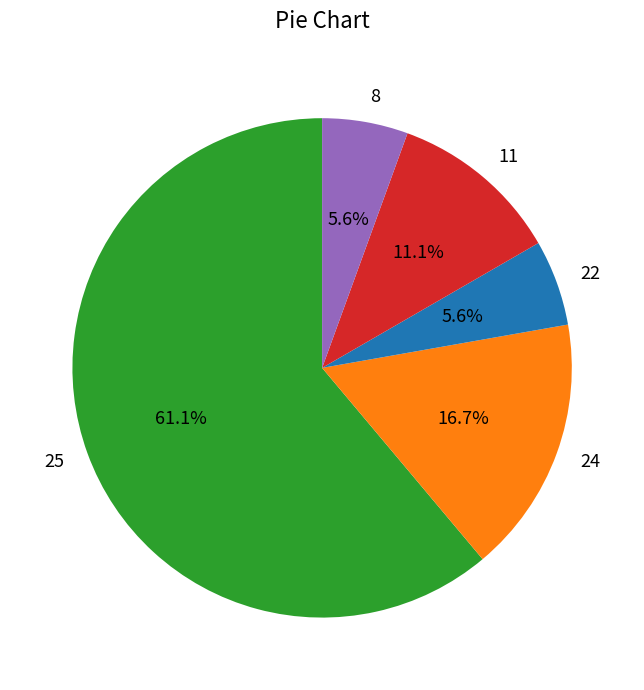

Does 25 represent more than half of the total?

Yes